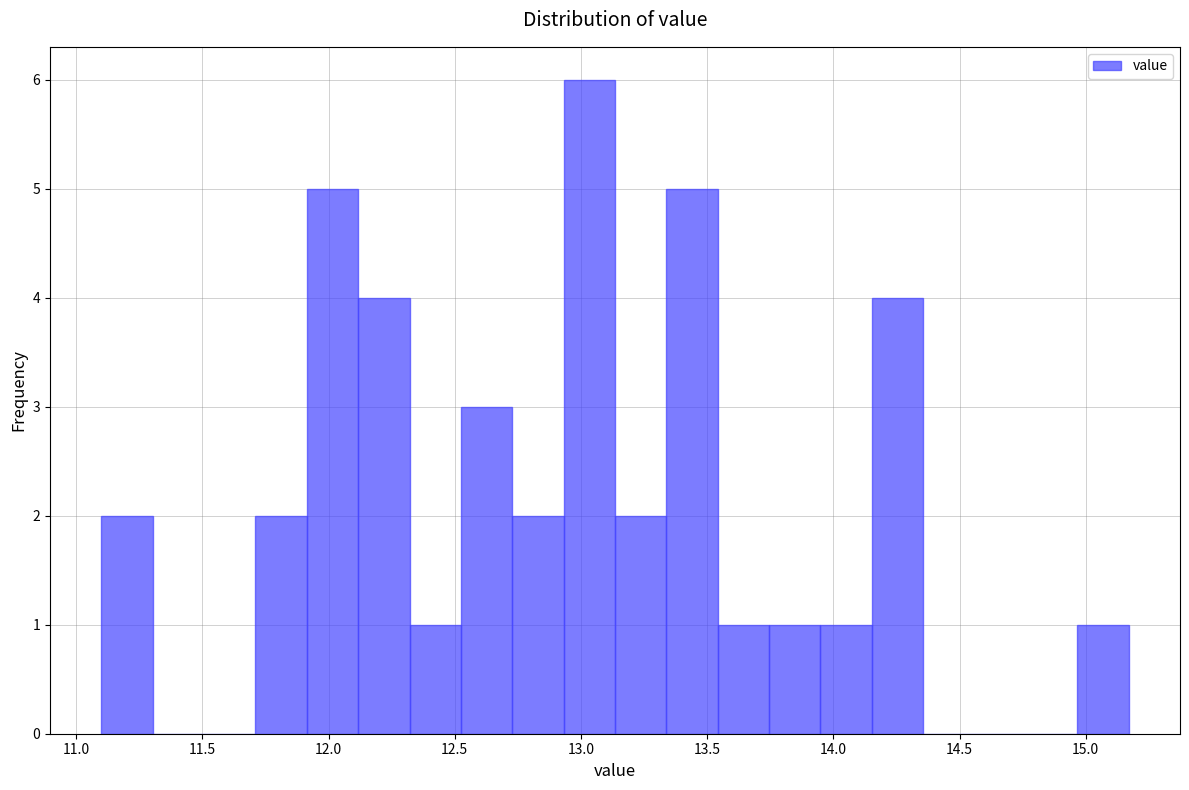

What is the height of the bar covering 11.10 to 11.30 on the x-axis? Neither the bar edges nor the heights are printed on the chart, so give them approximately, as read against the axes.

2